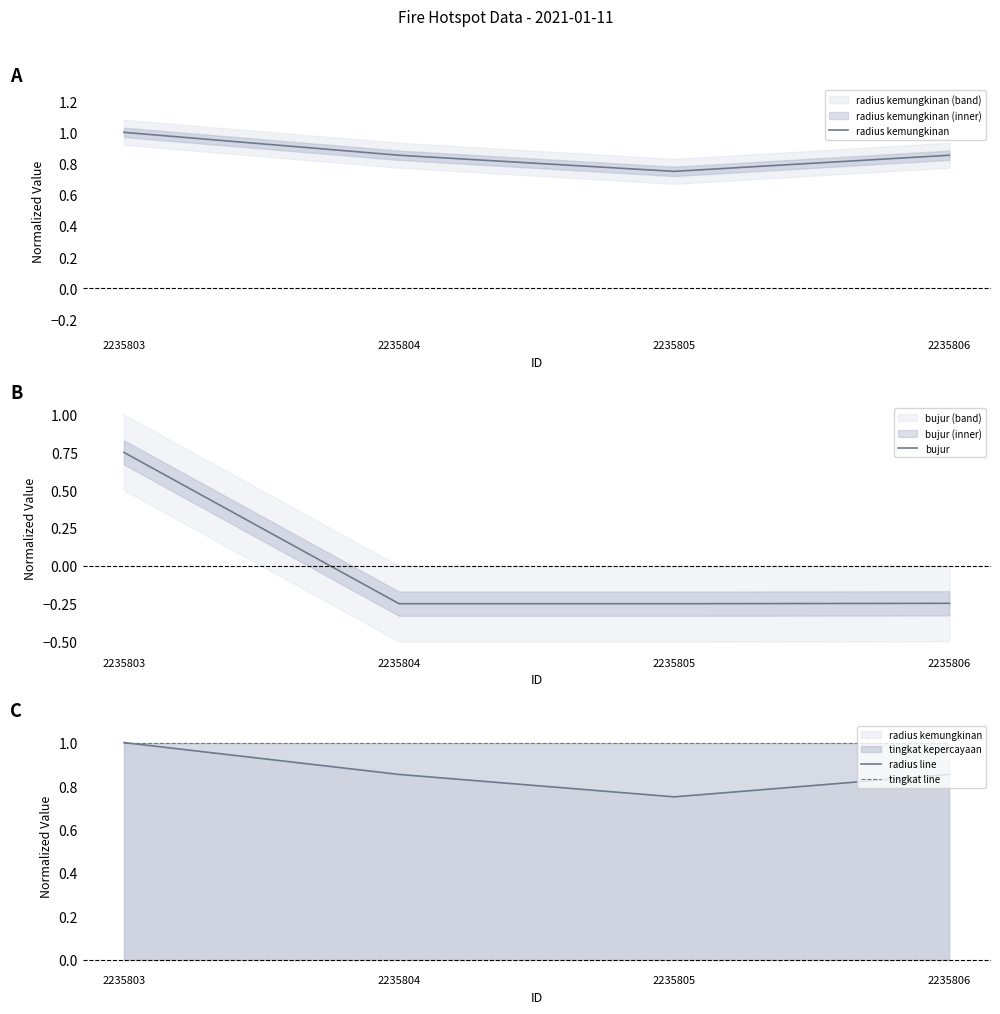

The radius line series shows 0.5 at 2235806. True or false?

False